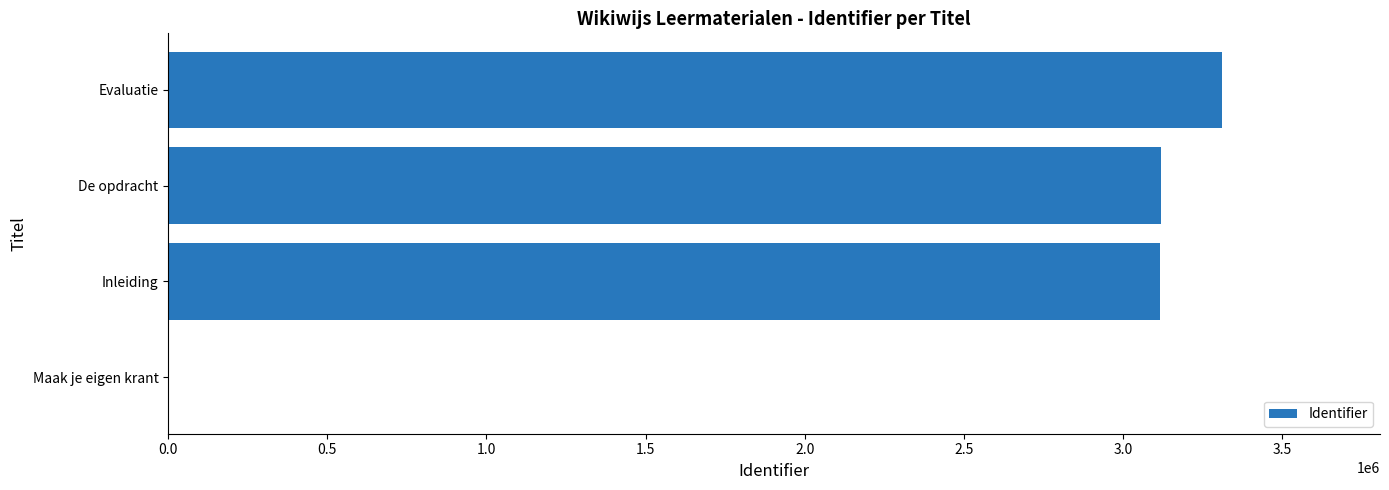

What is the sum of the values at De opdracht and Inleiding?

6234799